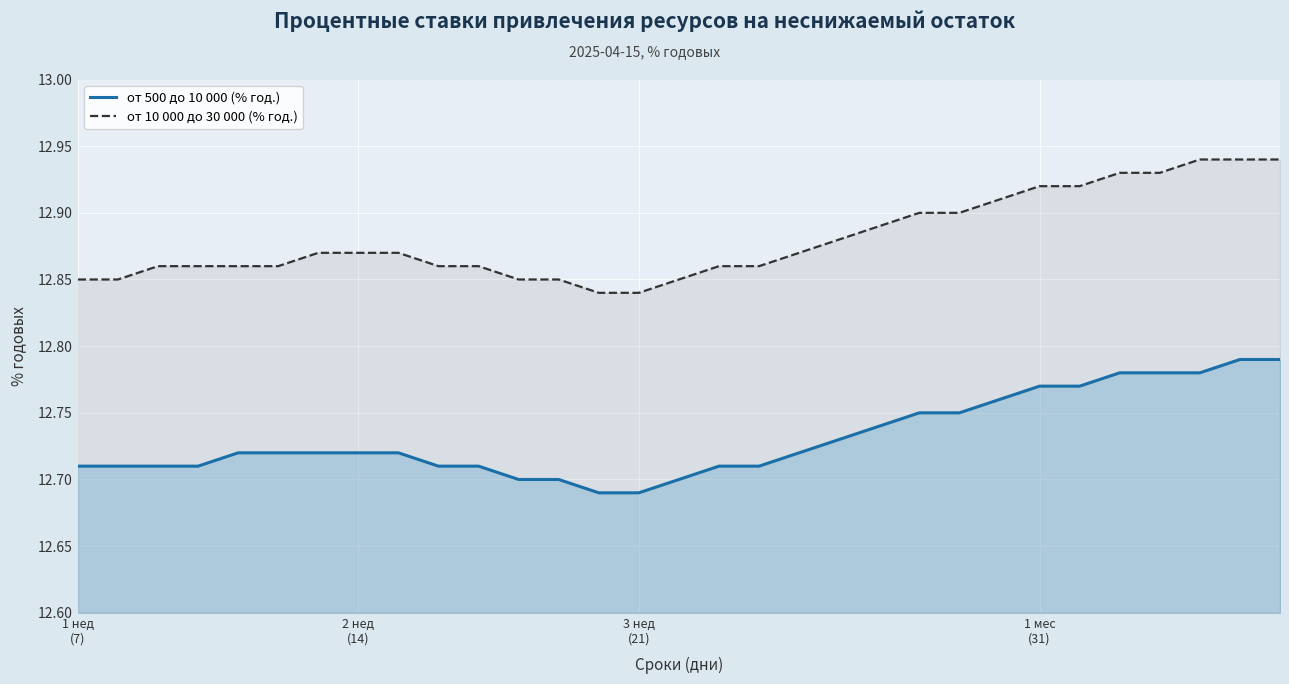

Which series has the largest total across all categories?

от 10 000 до 30 000 (% год.)